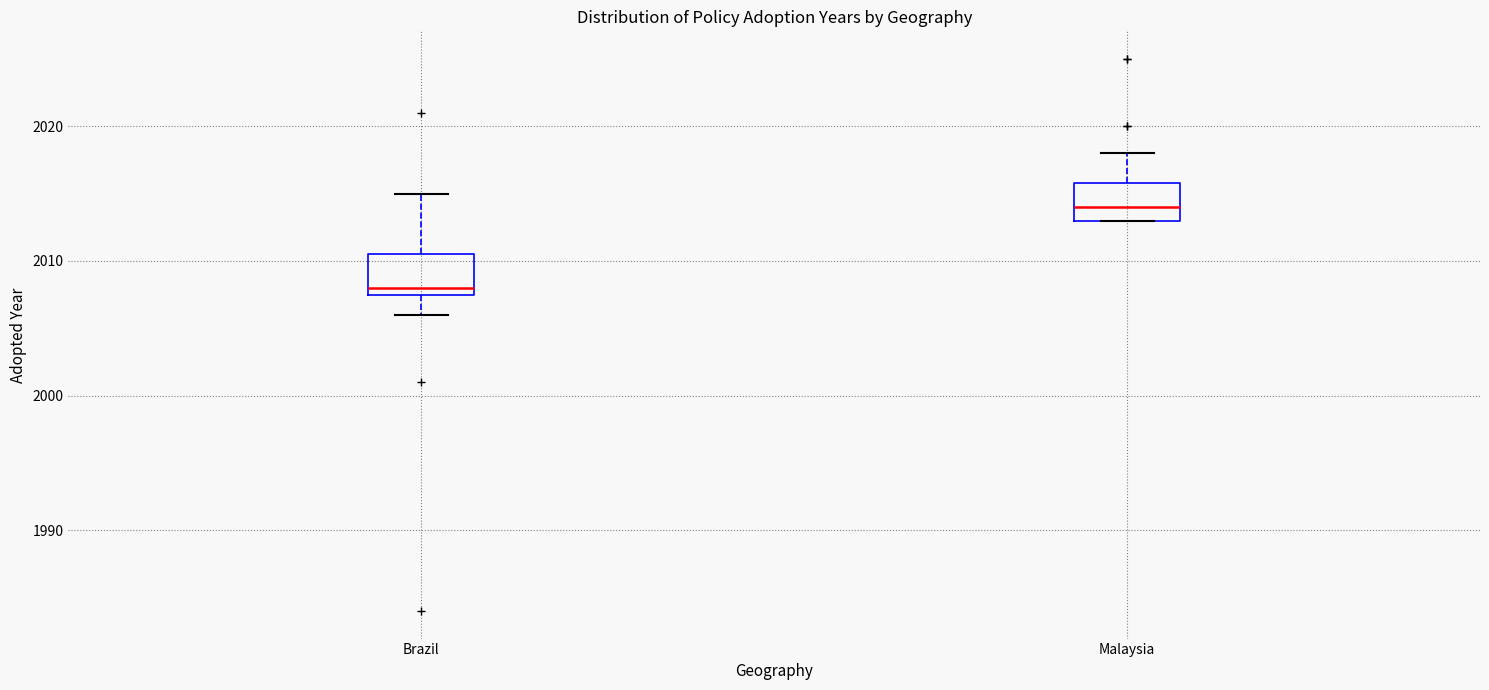

Reading left to right, read every box against the y-axis: the position of its median line, the range the box covers, and the ends of its whiskers. The values are not printed on the chart, so give them approximately, as read against the axis.

Brazil: median 2008 (just above the box's lower edge), box 2008 to 2011, whiskers 2006 to 2015
Malaysia: median 2014, box 2013 to 2016, whiskers 2013 to 2018